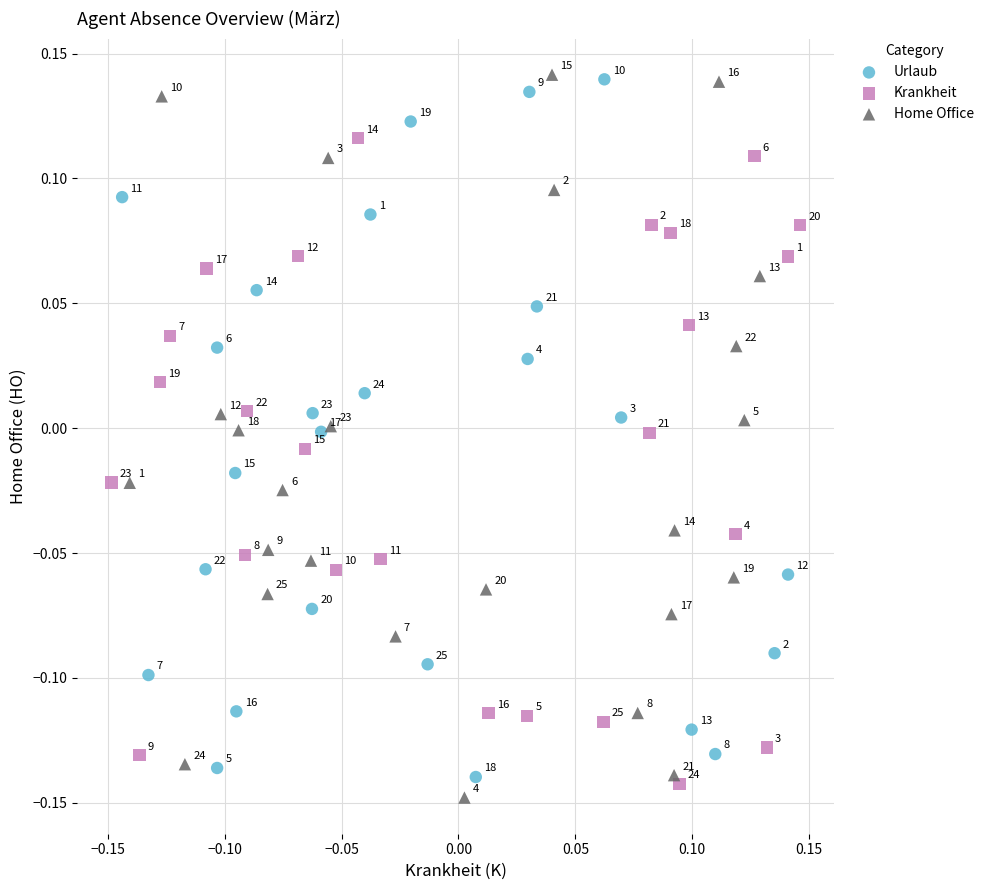

Which series has the largest Y range (max minus min)?

Home Office